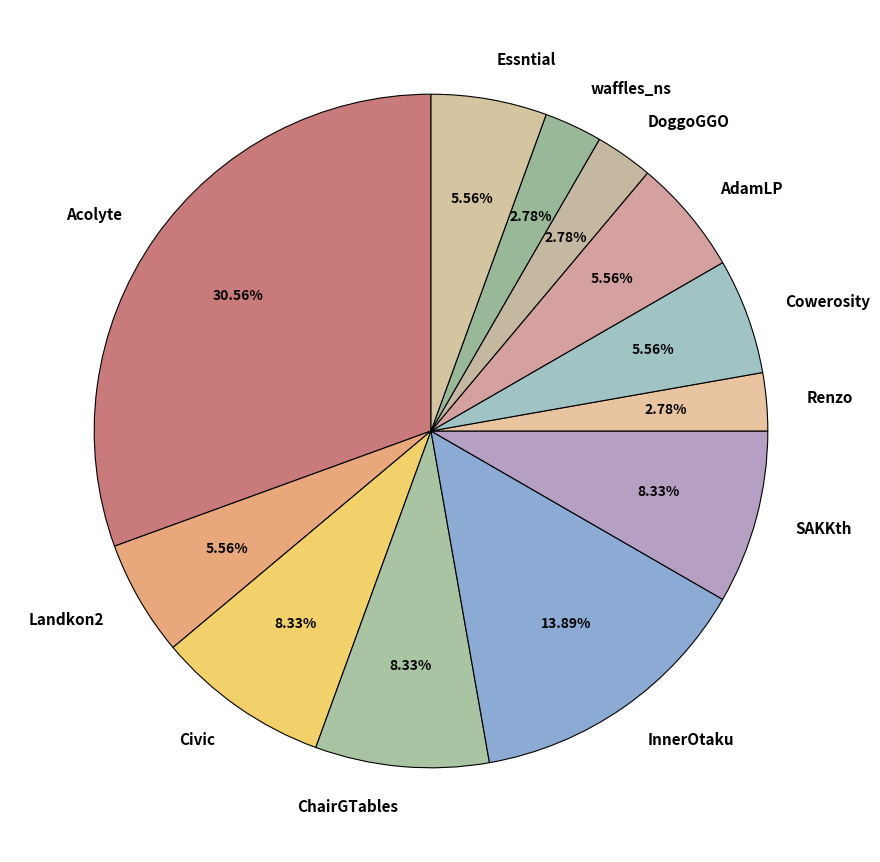

Which slice is the largest?

Acolyte